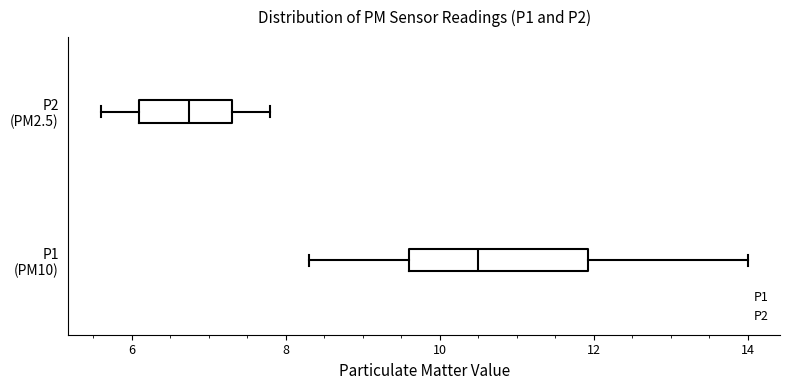

Which box is the widest, from its left edge to its right edge?

P1 (PM10)